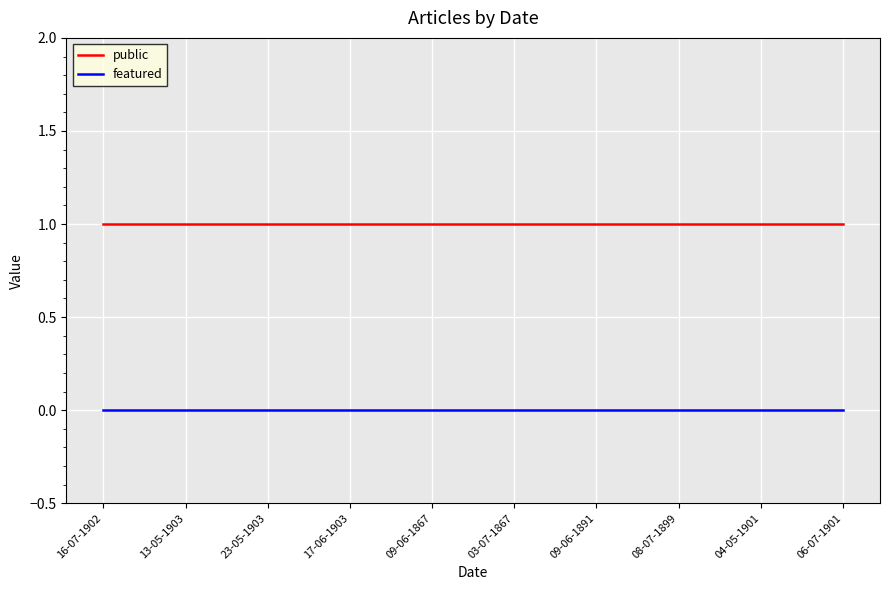

How many categories are shown in the chart?

10